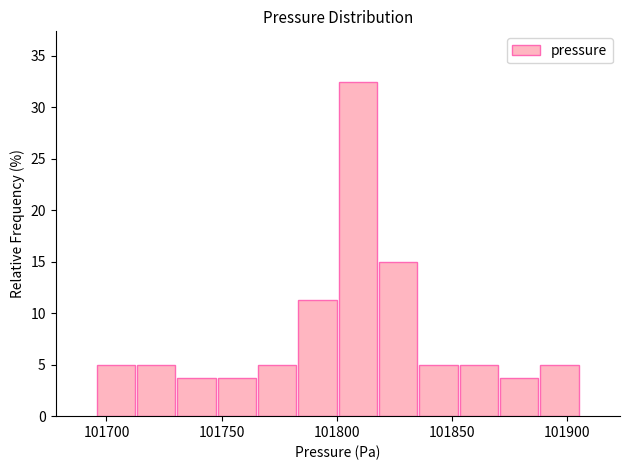

Around what value on the x-axis is the tallest bar? Give the approximate position of its centre, as read against the axis.

101810